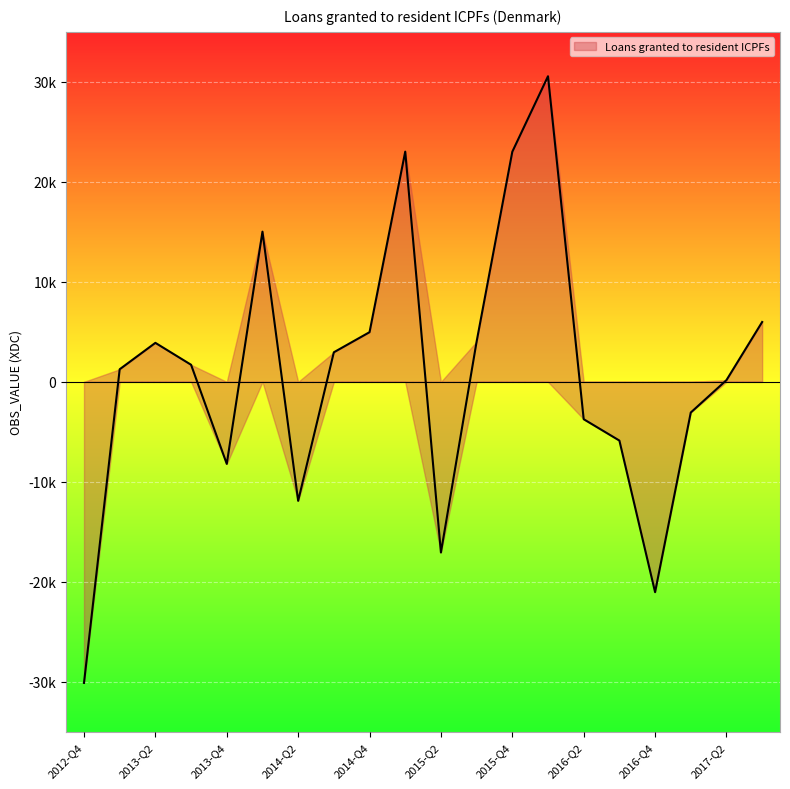

Which label corresponds to the largest value in the chart?

2016-Q1